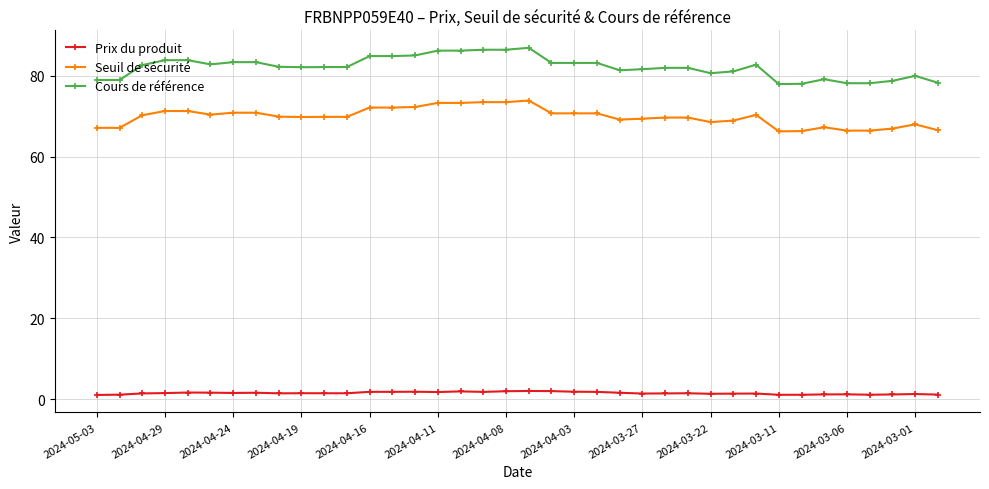

How many distinct data groups are displayed?

3